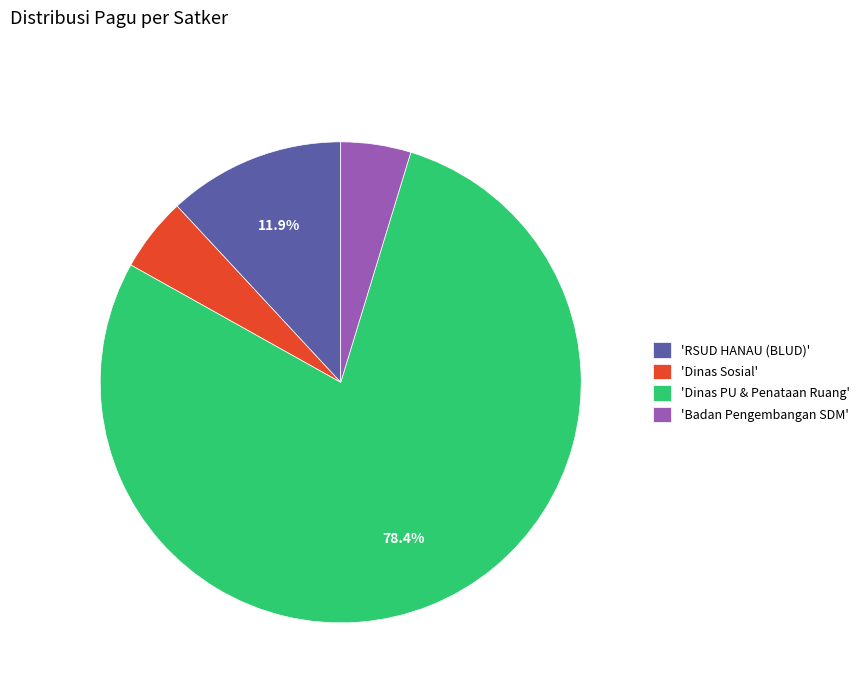

Which category has the biggest portion of the pie?

'Dinas PU & Penataan Ruang'